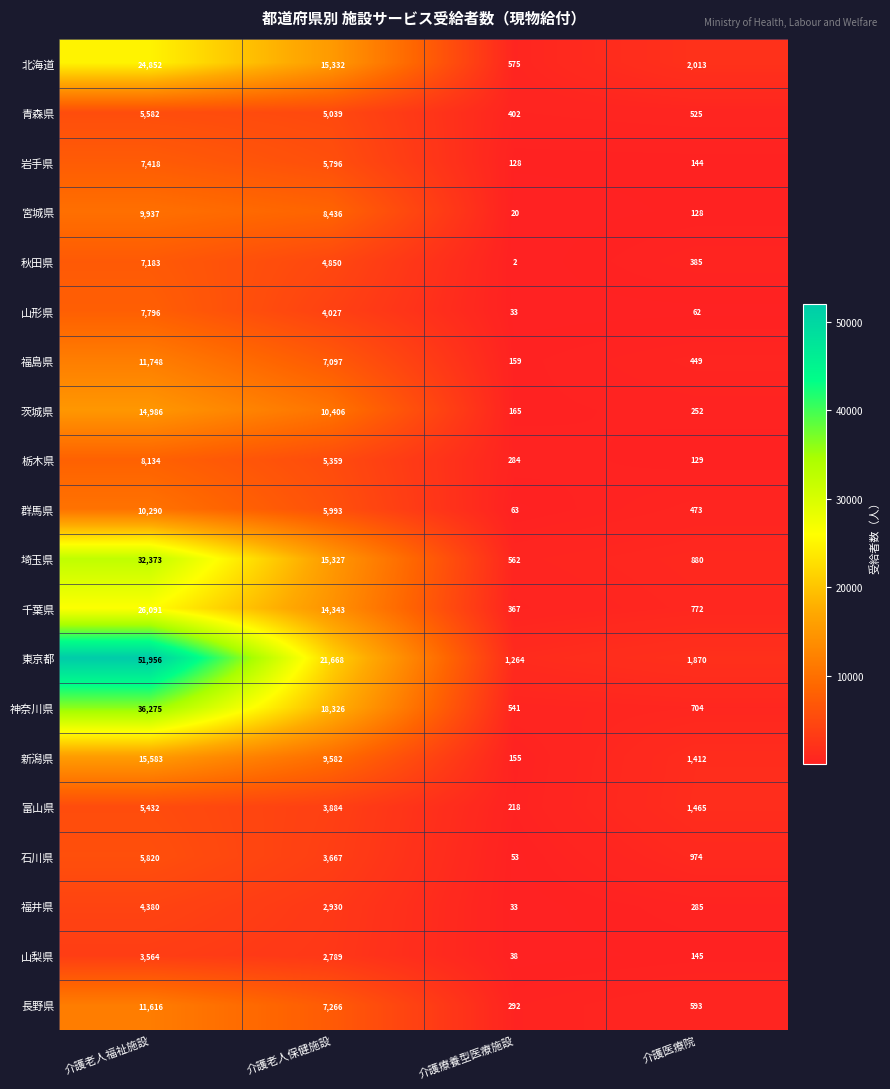

What is the spread (max minus min) of values at 介護老人福祉施設?

48392